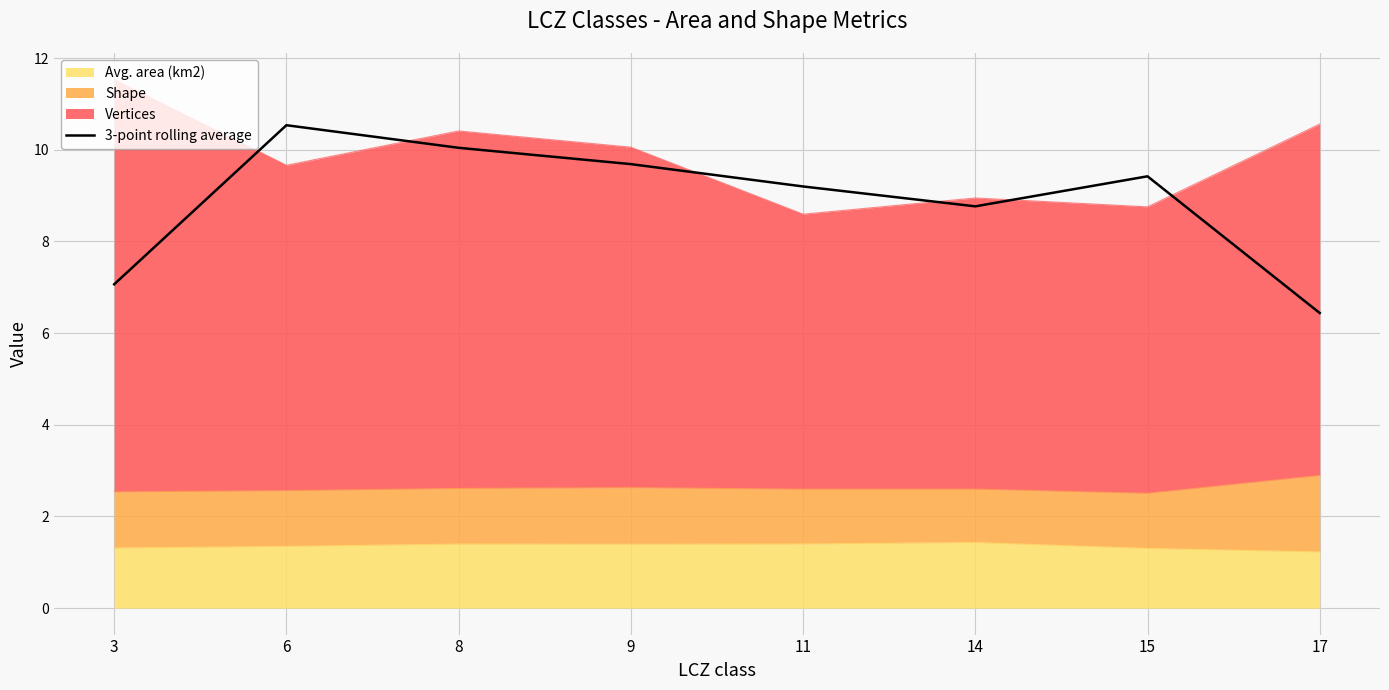

Reading right to left, what are all the values shown in this chart?

6.4	9.4	8.8	9.2	9.7	10.0	10.5	7.1